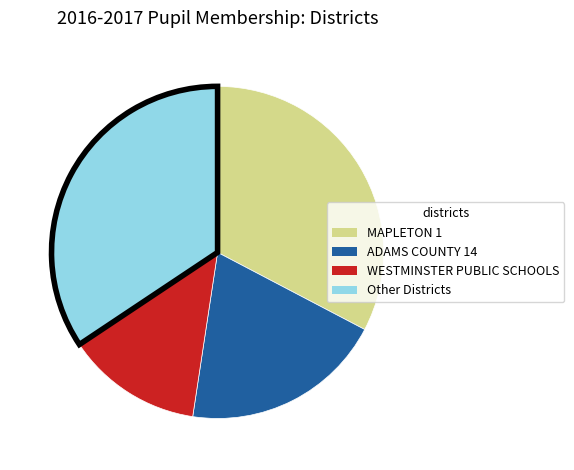

Does any single category account for the majority?

No